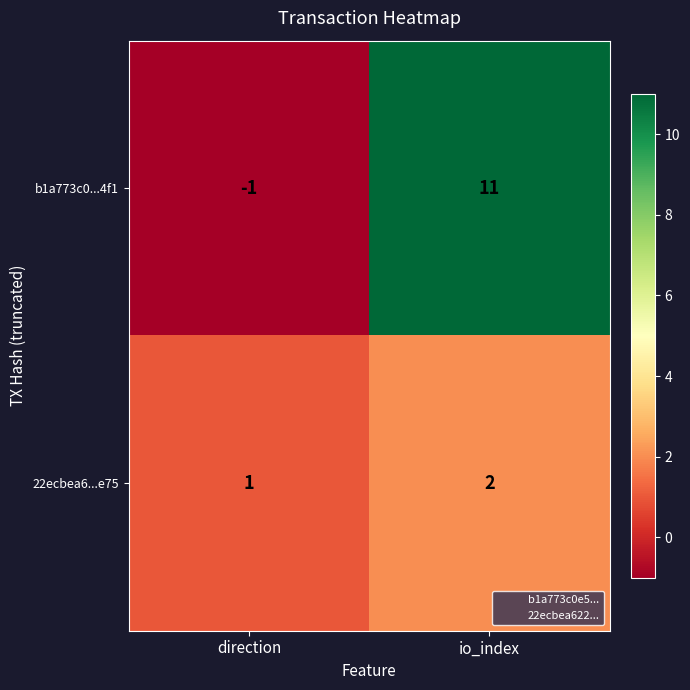

At io_index, list the series in order from smallest to largest.

22ecbea6...e75, b1a773c0...4f1